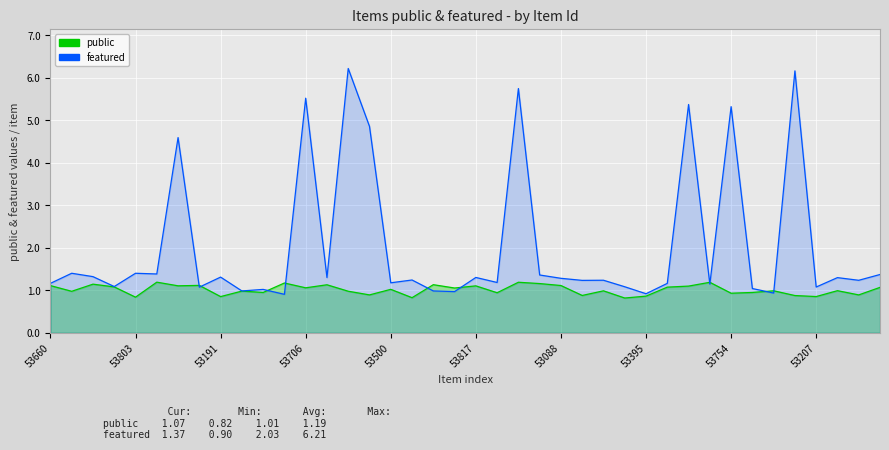

List the series in order of their overall mean, lowest first.

public, featured